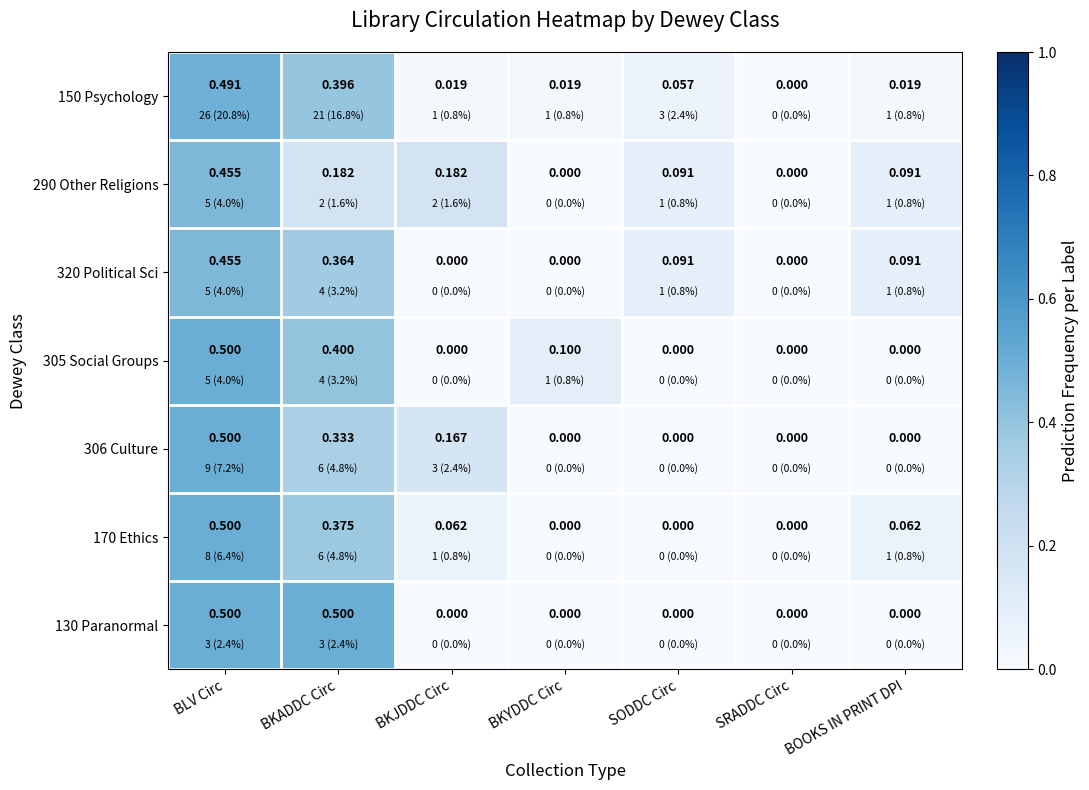

At which category is the sum across all series the highest?

BLV Circ